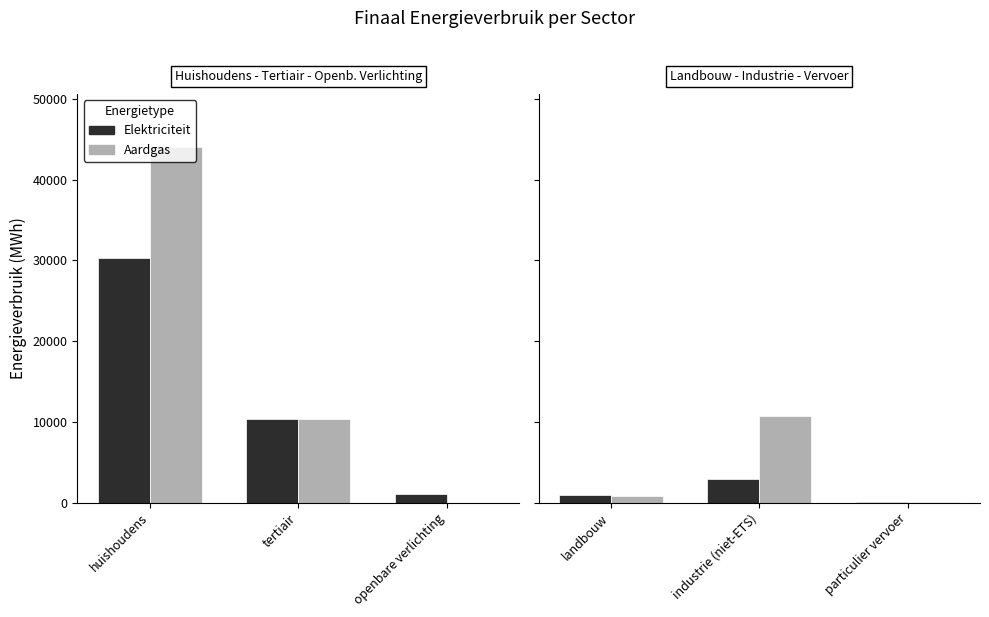

The Aardgas series shows 1227.1 at landbouw. True or false?

False